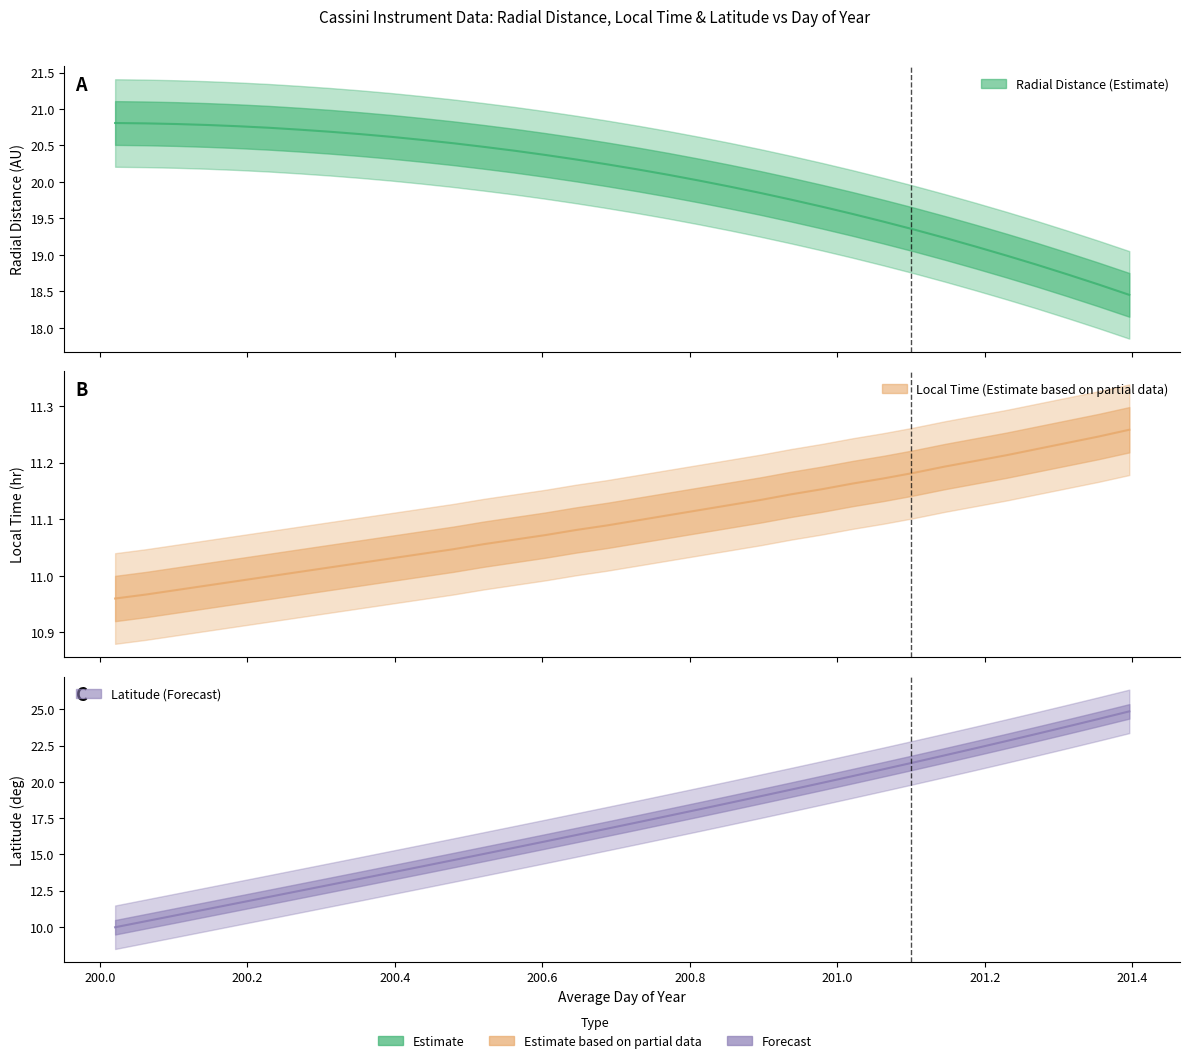

Which category has the highest value in the Latitude series?

201.3958